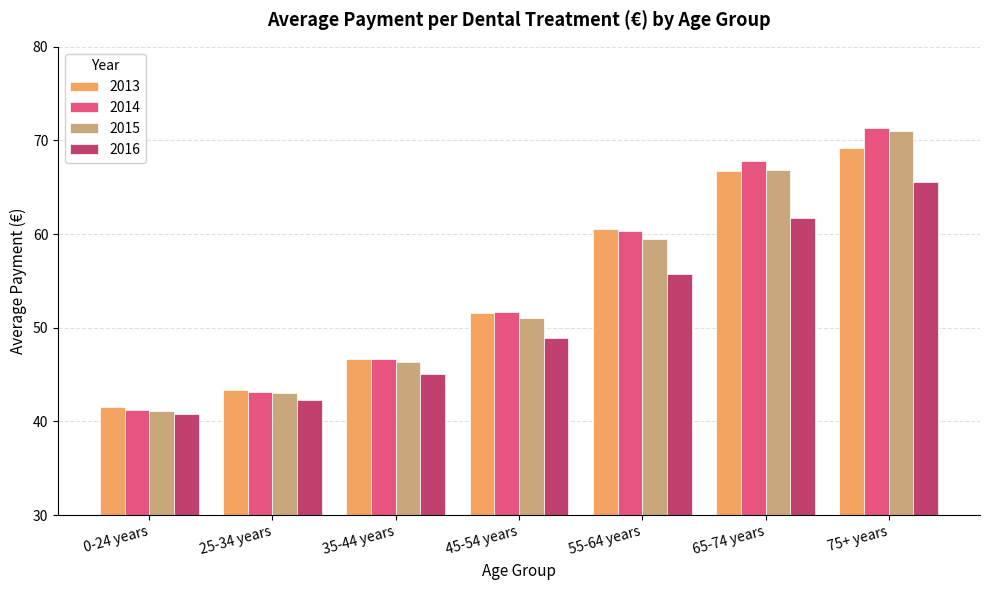

Which series has the widest spread of values?

2014